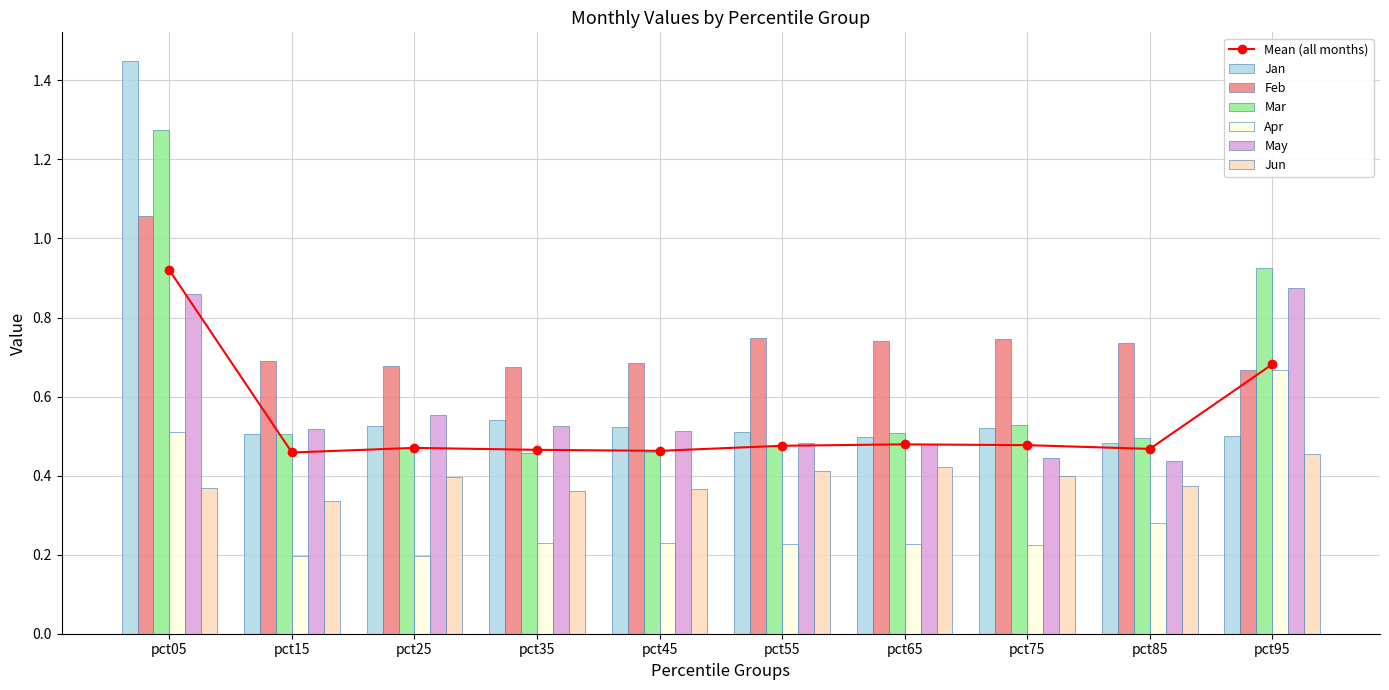

Count the number of categories in the chart.

10